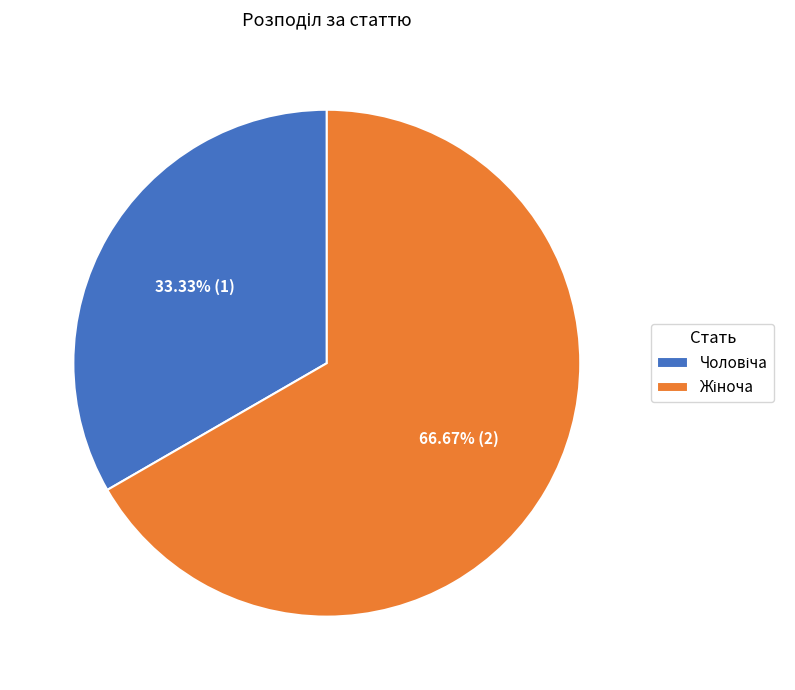

Is there any slice that represents more than half of the pie?

Yes